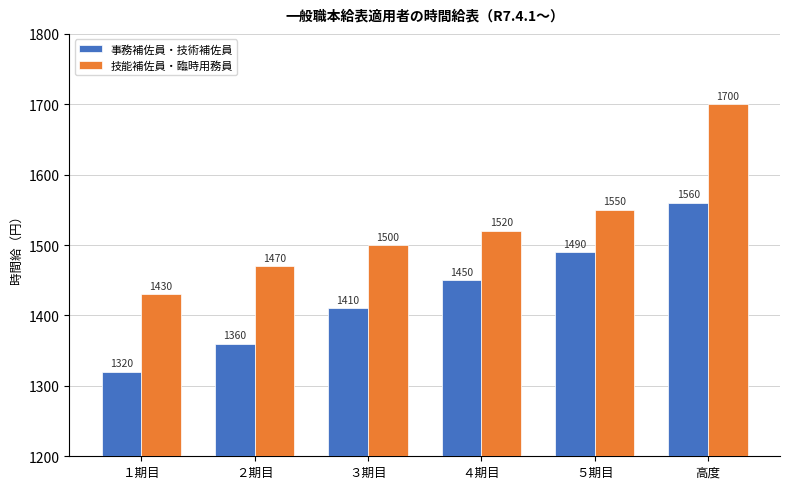

The 技能補佐員・臨時用務員 series shows 2838 at 高度. True or false?

False